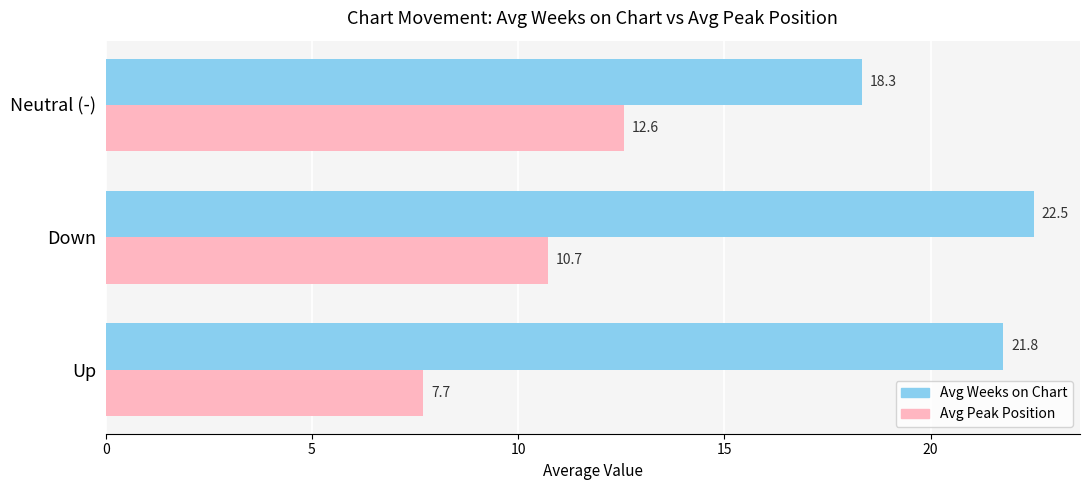

What is the sum of all Avg Peak Position values?

31.0